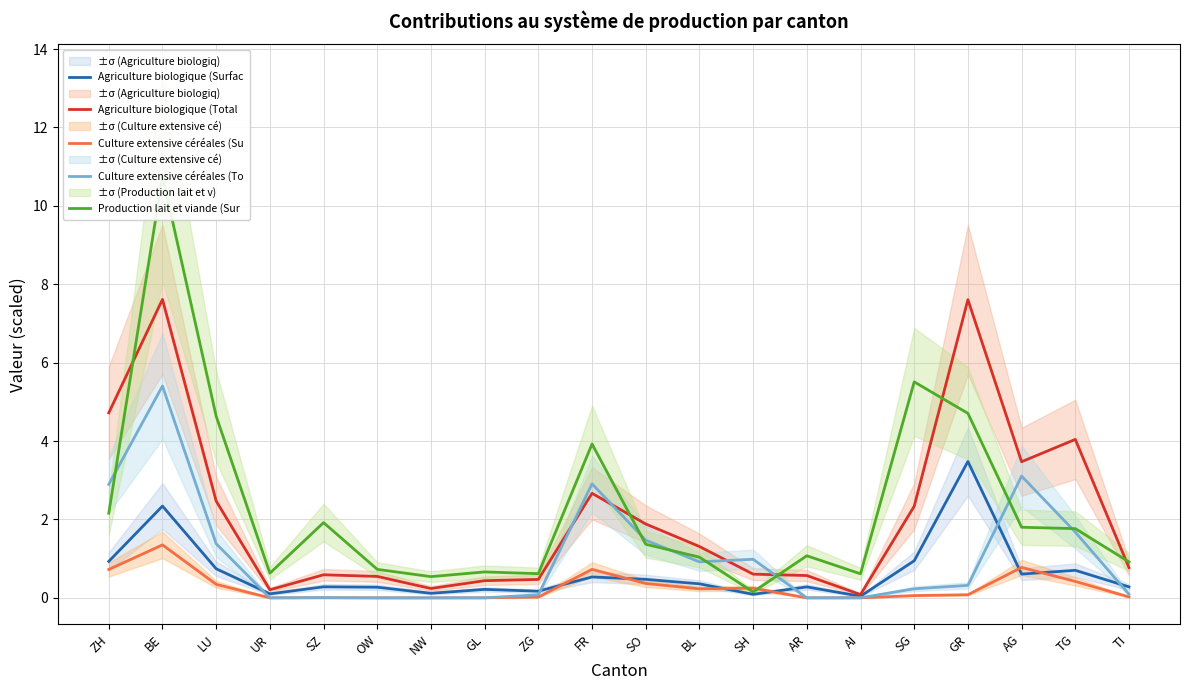

Reading right to left, what are all the values shown in this chart?

Agriculture biologique (Surfac: 0.3	0.7	0.6	3.5	0.9	0.0	0.3	0.1	0.4	0.5	0.5	0.2	0.2	0.1	0.3	0.3	0.1	0.7	2.3	0.9
Agriculture biologique (Total : 0.8	4.0	3.5	7.6	2.3	0.1	0.6	0.6	1.3	1.9	2.7	0.5	0.4	0.2	0.5	0.6	0.2	2.5	7.6	4.7
Culture extensive céréales (Su: 0.0	0.4	0.8	0.1	0.1	0.0	0.0	0.2	0.2	0.4	0.7	0.0	0.0	0.0	0.0	0.0	0.0	0.3	1.4	0.7
Culture extensive céréales (To: 0.1	1.7	3.1	0.3	0.2	0.0	0.0	1.0	0.9	1.5	2.9	0.1	0.0	0.0	0.0	0.0	0.0	1.4	5.4	2.9
Production lait et viande (Sur: 0.9	1.8	1.8	4.7	5.5	0.6	1.1	0.2	1.0	1.4	3.9	0.6	0.7	0.5	0.7	1.9	0.6	4.6	10.8	2.2